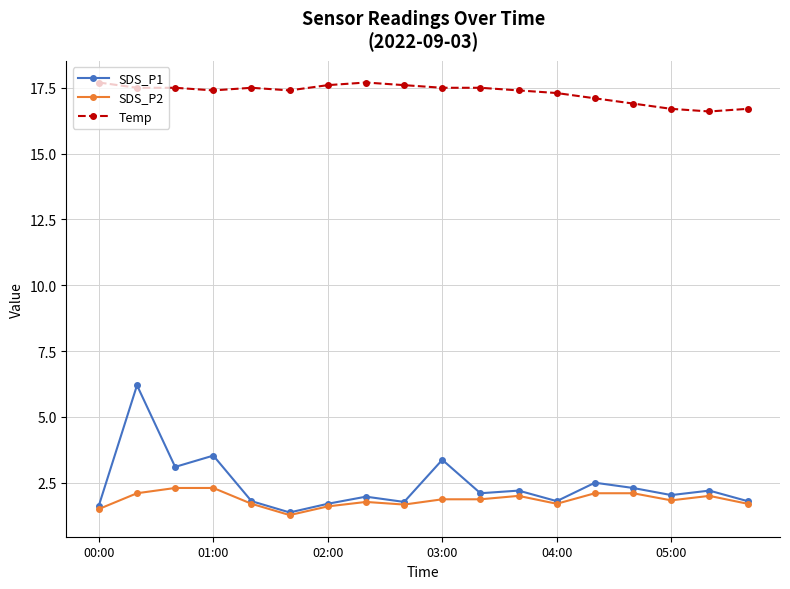

What is the smallest value displayed?

1.3